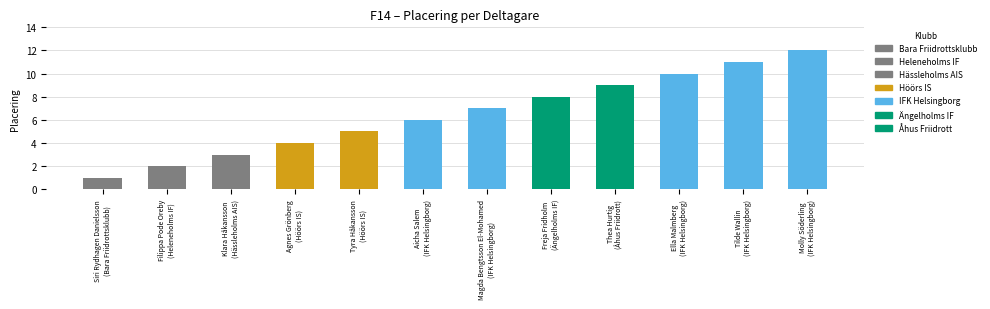

Reading left to right, list all the values displayed in this chart.

Bara Friidrottsklubb=1	Heleneholms IF=2	Hässleholms AIS=3	Höörs IS=4	Höörs IS=5	IFK Helsingborg=6	IFK Helsingborg=7	Ängelholms IF=8	Åhus Friidrott=9	IFK Helsingborg=10	IFK Helsingborg=11	IFK Helsingborg=12